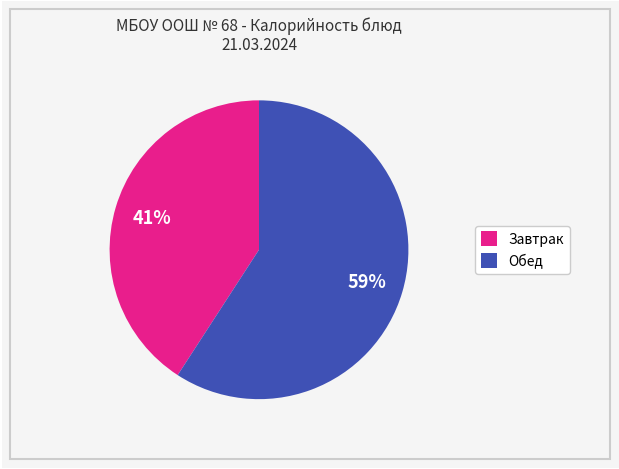

To the nearest percent, what is the average slice percentage?

50%